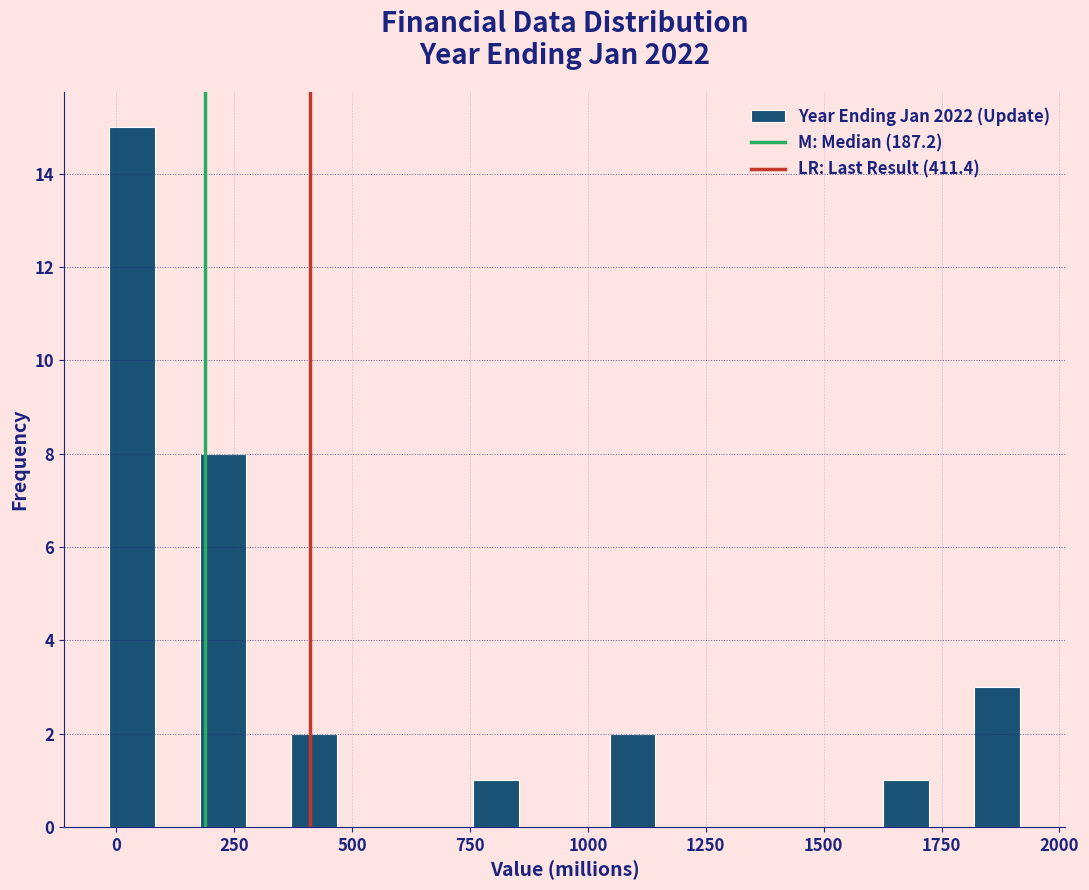

Read against the x-axis, roughly where is the centre of the tallest bar?

50